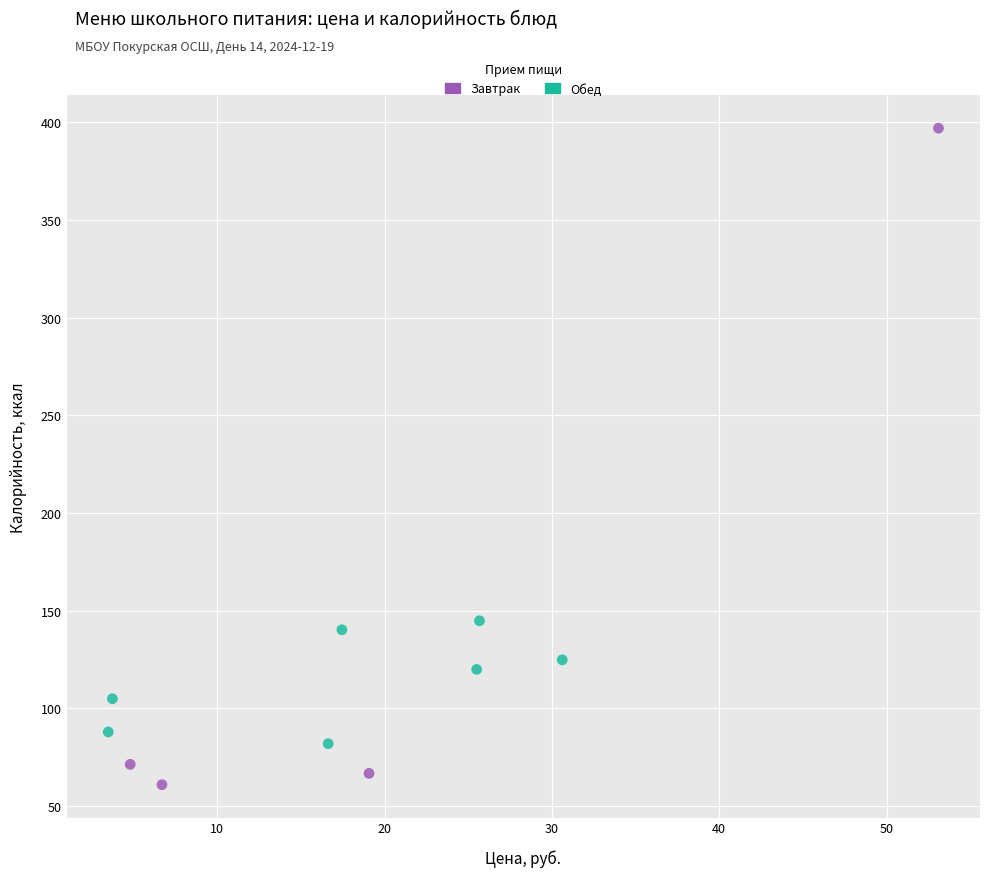

Which series contains the highest Y value?

Завтрак